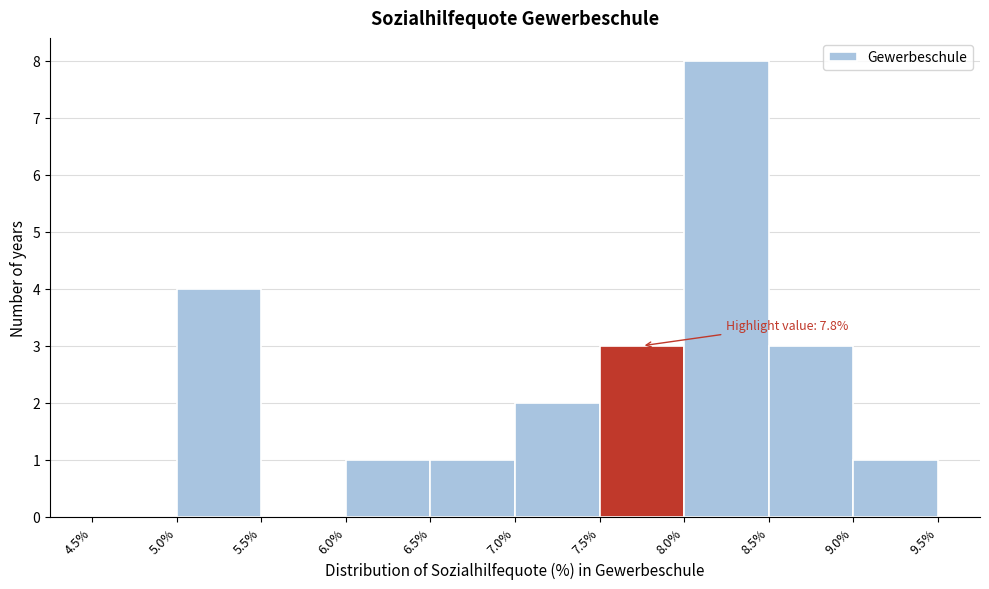

Over which range of the x-axis is the bar tallest?

8.0% to 8.5%